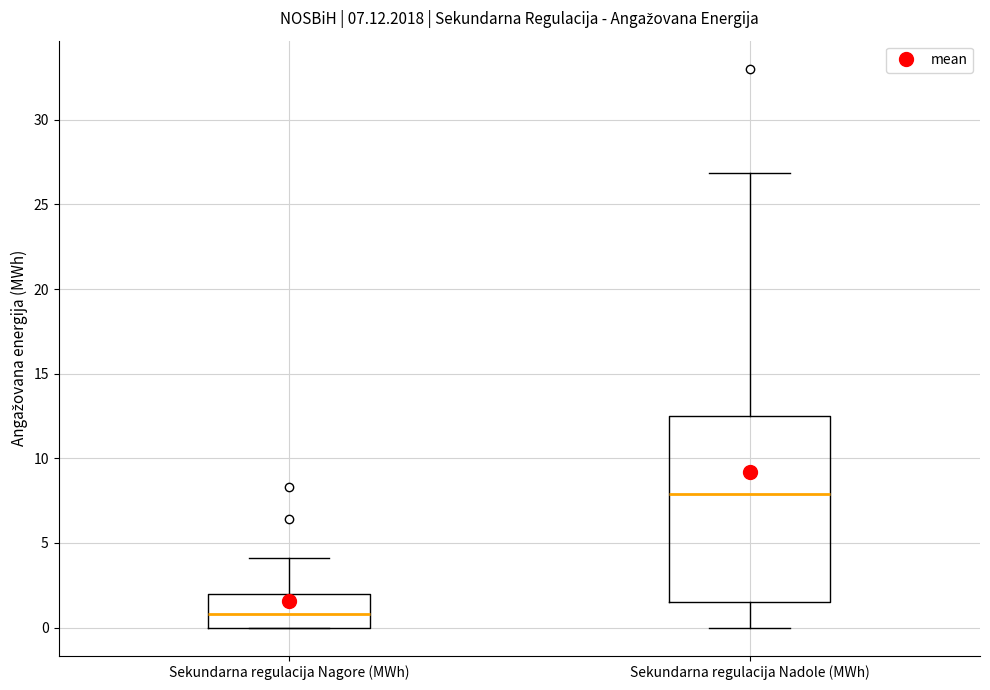

Which box is the tallest, from its lower edge to its upper edge?

Sekundarna regulacija Nadole (MWh)